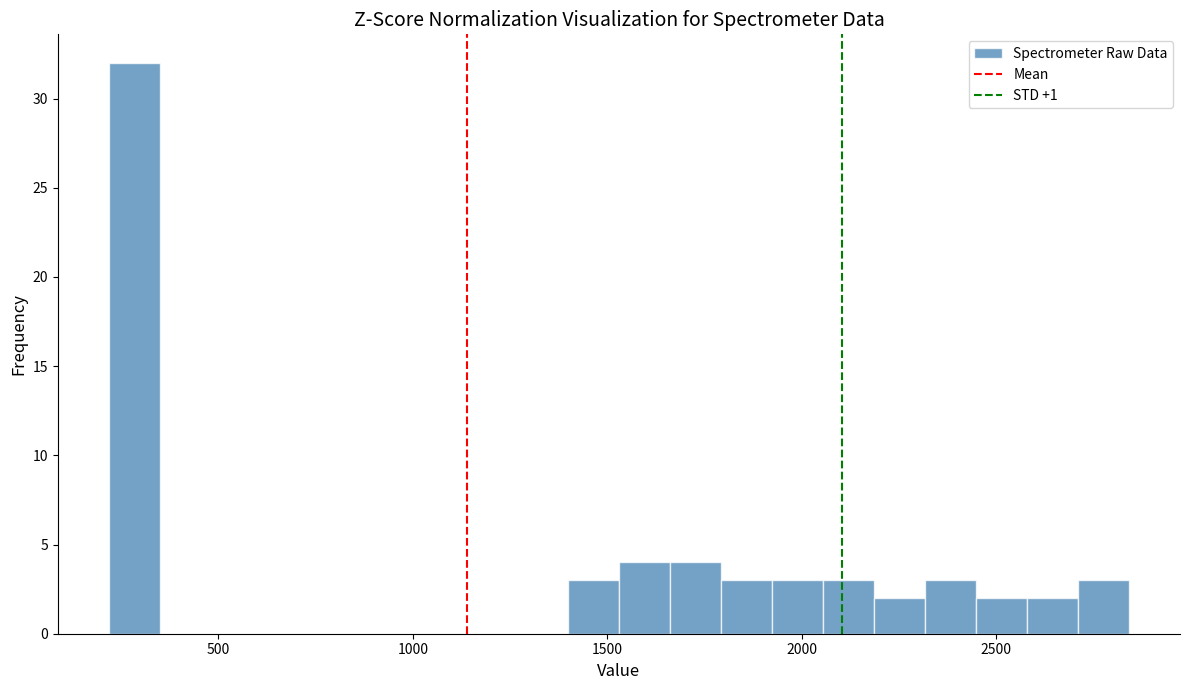

Around what value on the x-axis is the tallest bar? Give the approximate position of its centre, as read against the axis.

300